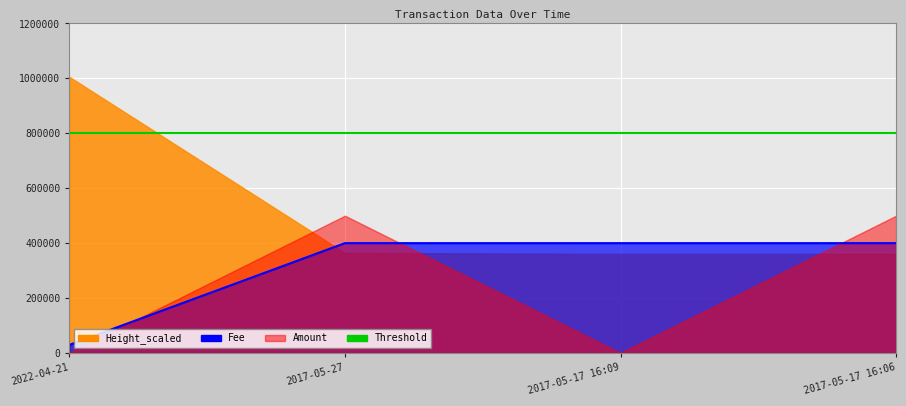

True or false: Height_scaled has a value of 435667.7 at 2022-04-21.

False